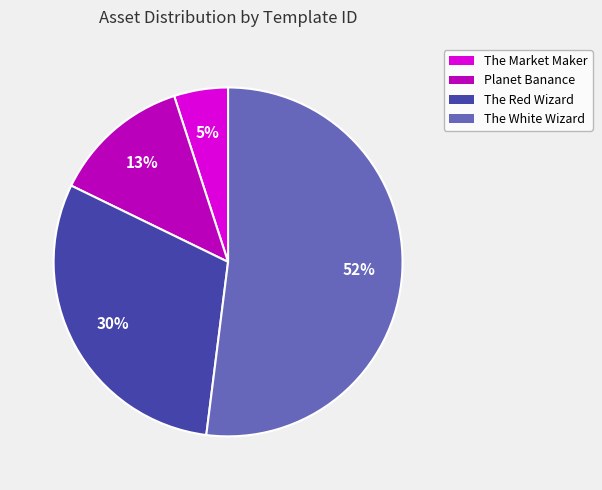

Which category has the biggest portion of the pie?

The White Wizard